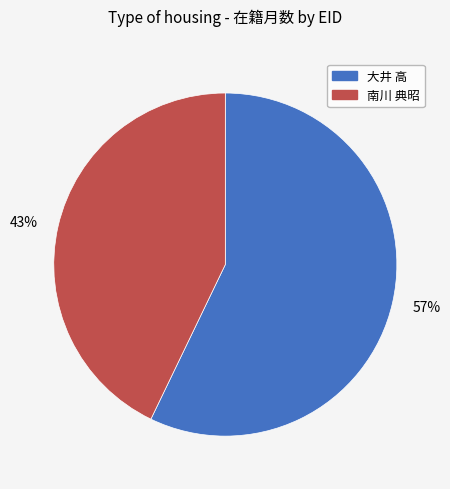

Which has a higher value, 43% or 57%?

57%